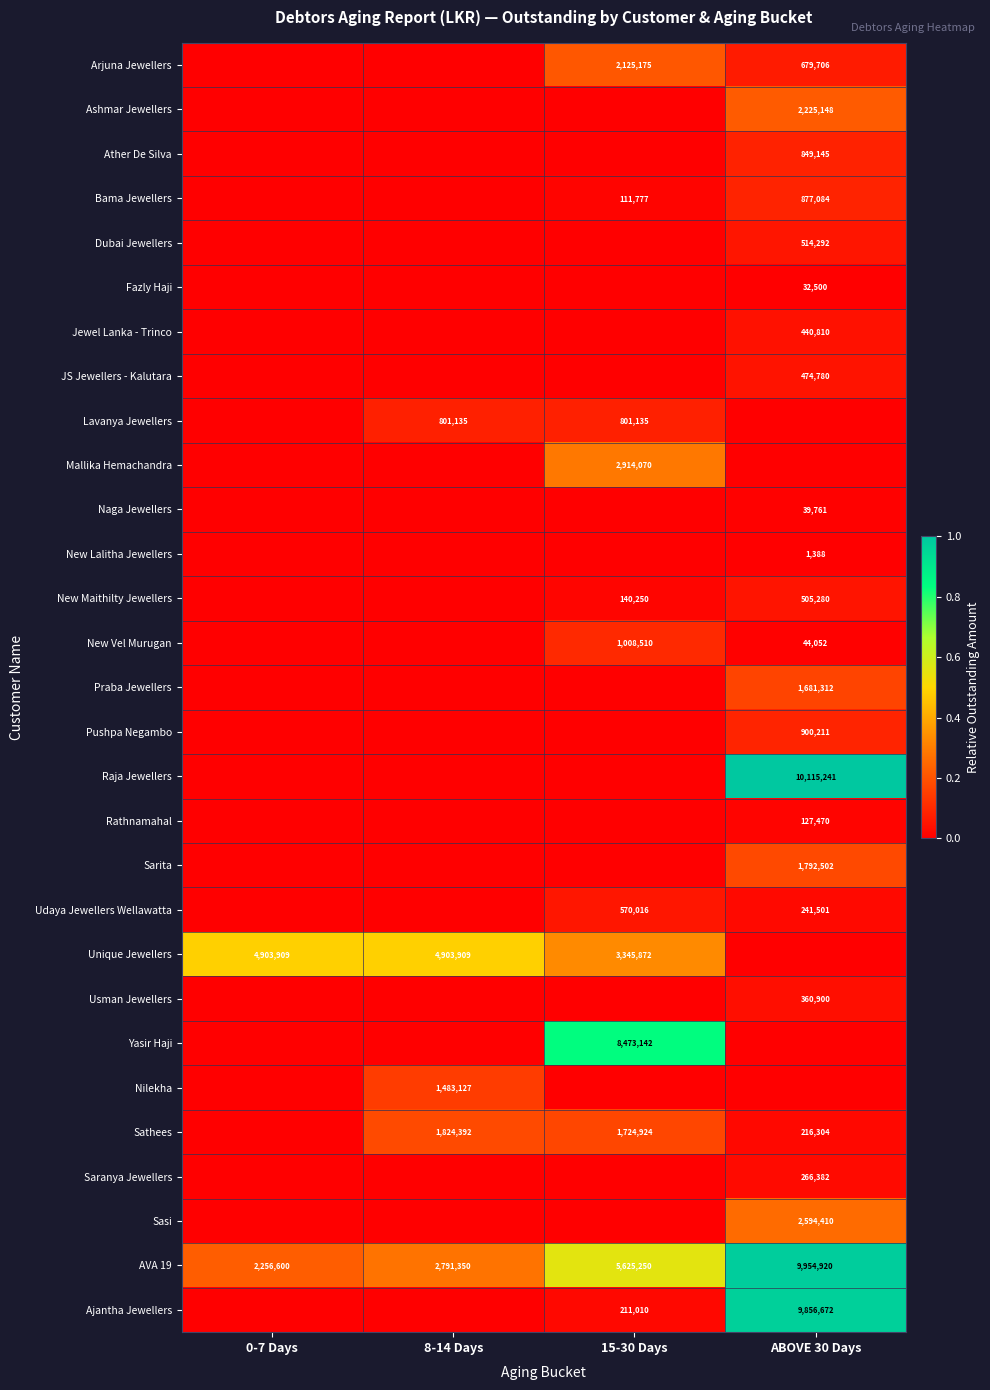

The New Vel Murugan series shows 58955 at ABOVE 30 Days. True or false?

False